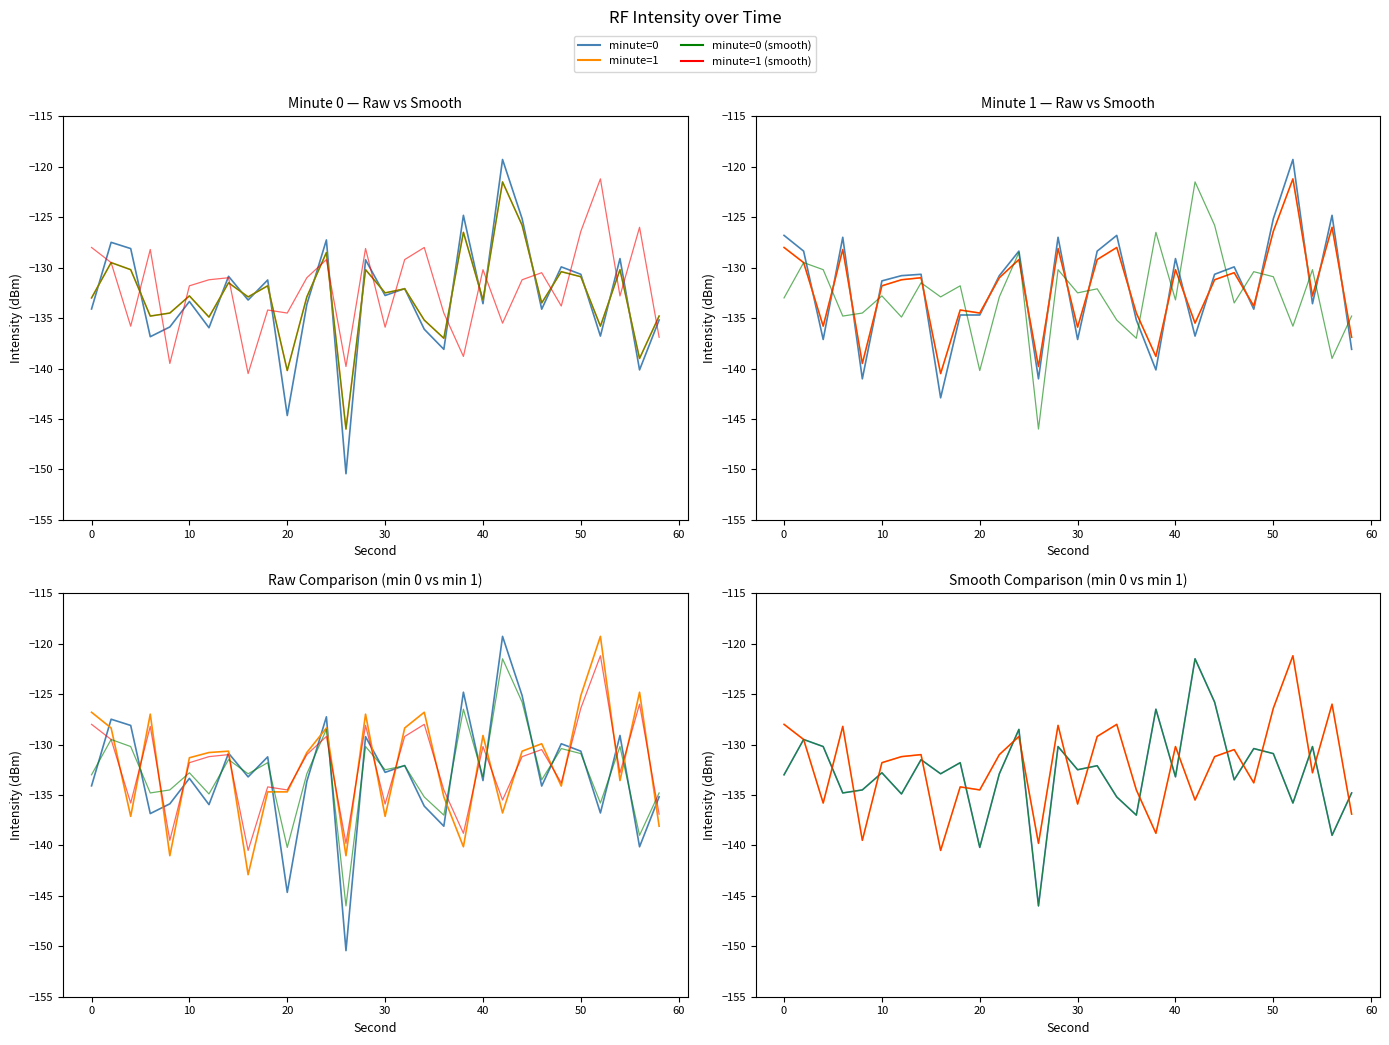

How many distinct data groups are displayed?

4